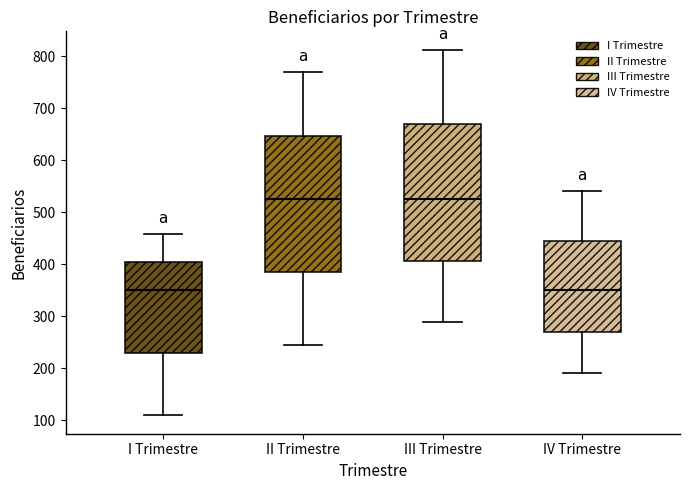

Reading left to right, transcribe this box plot: for each box, give where its median line is, the range the box spans, and where its two whiskers end, as read against the y-axis. The values are not printed on the chart, so give them approximately, as read against the axis.

I Trimestre: median 350, box 230 to 400, whiskers 110 to 460
II Trimestre: median 530, box 390 to 650, whiskers 250 to 770
III Trimestre: median 530, box 410 to 670, whiskers 290 to 810
IV Trimestre: median 350, box 270 to 450, whiskers 190 to 540